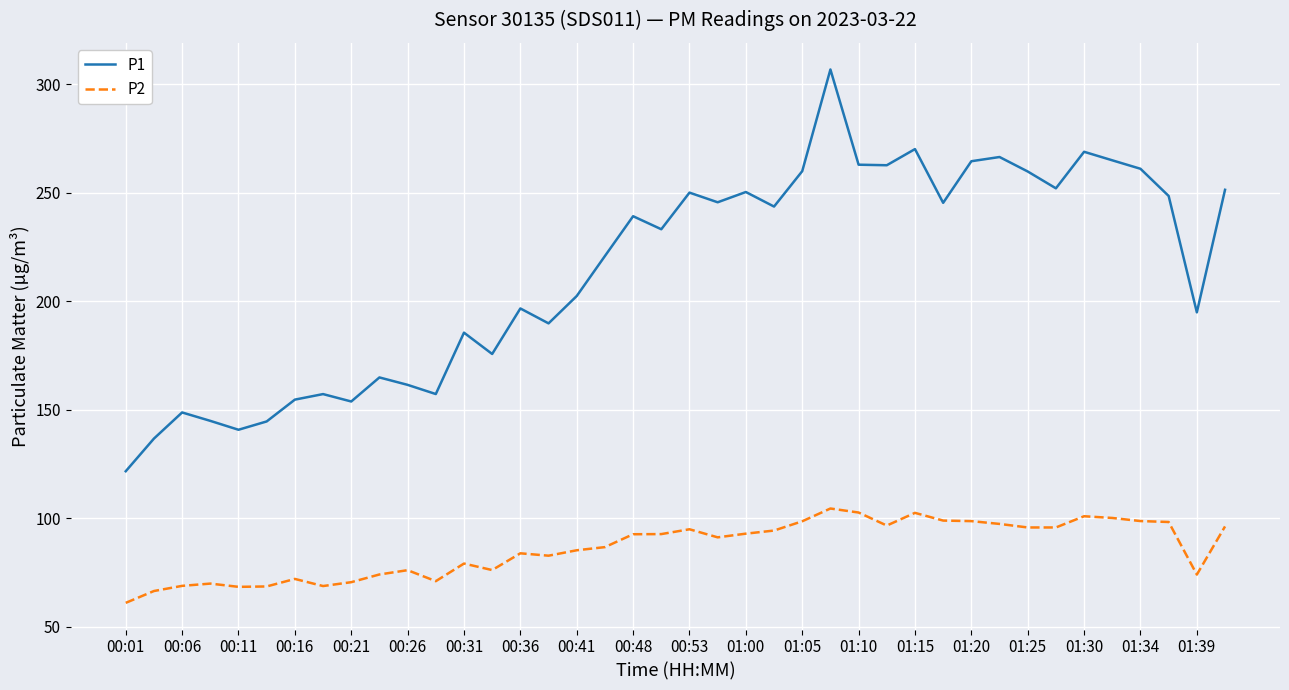

Which series has the largest range (max minus min)?

P1